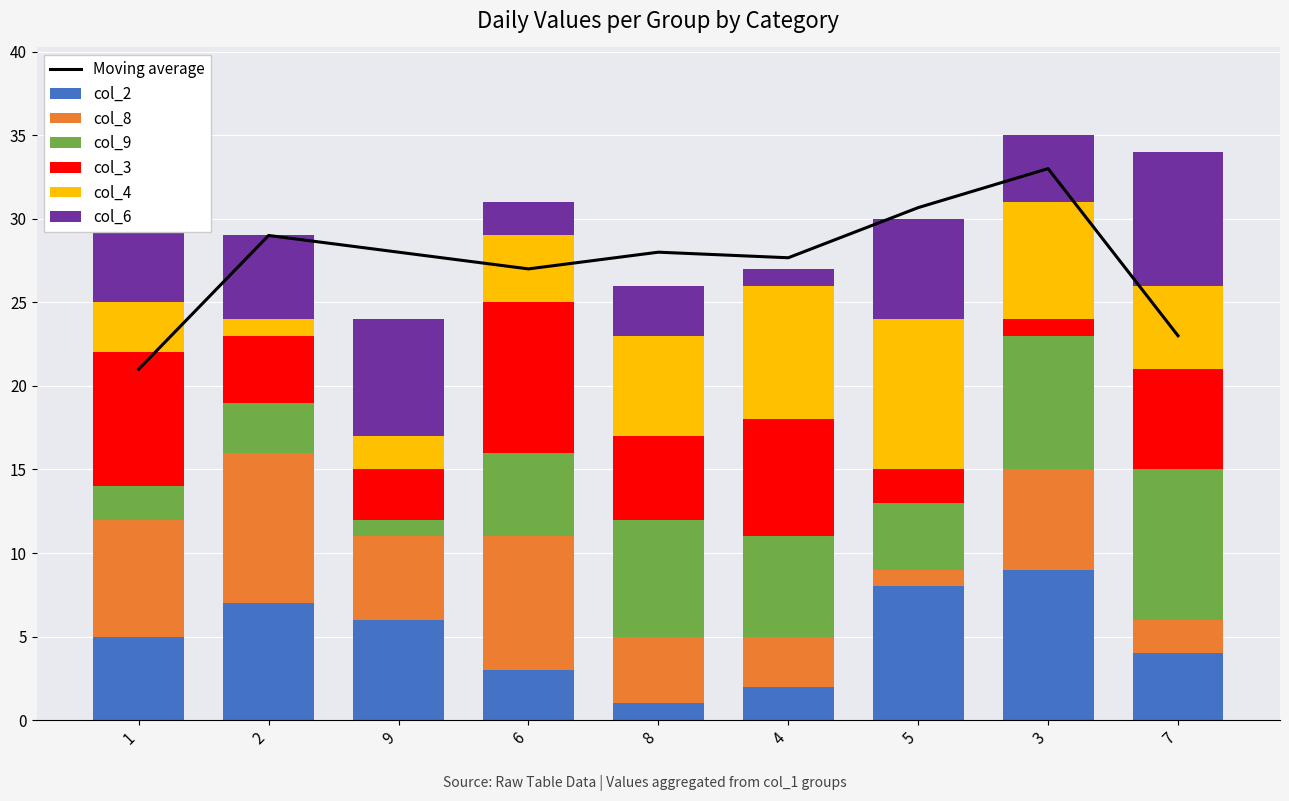

Rank the series by their maximum value, from highest to lowest.

col_2, col_8, col_9, col_3, col_4, col_6